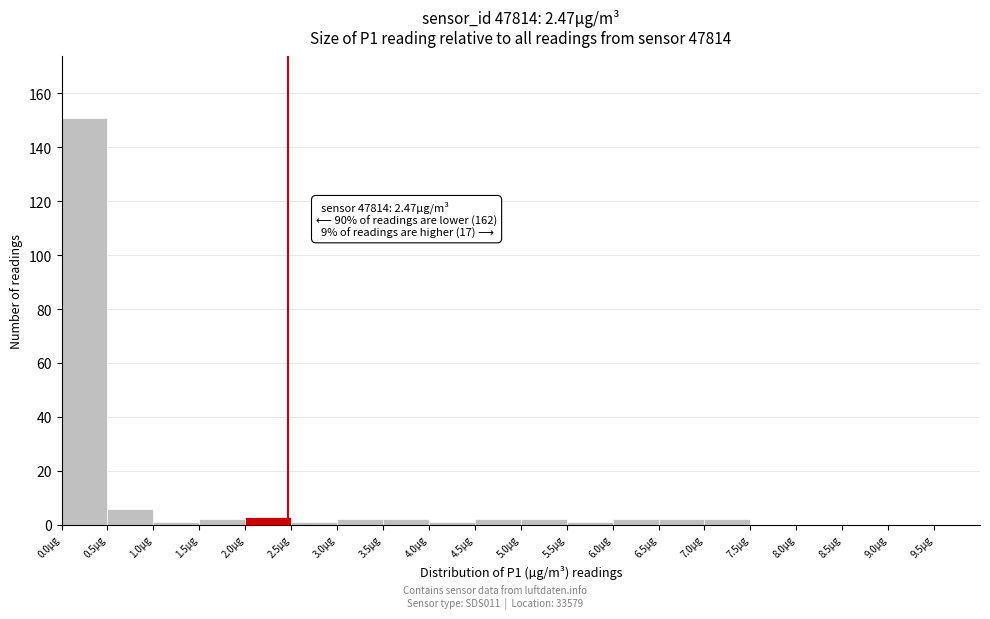

Which range on the x-axis has the tallest bar?

0.0 to 0.5